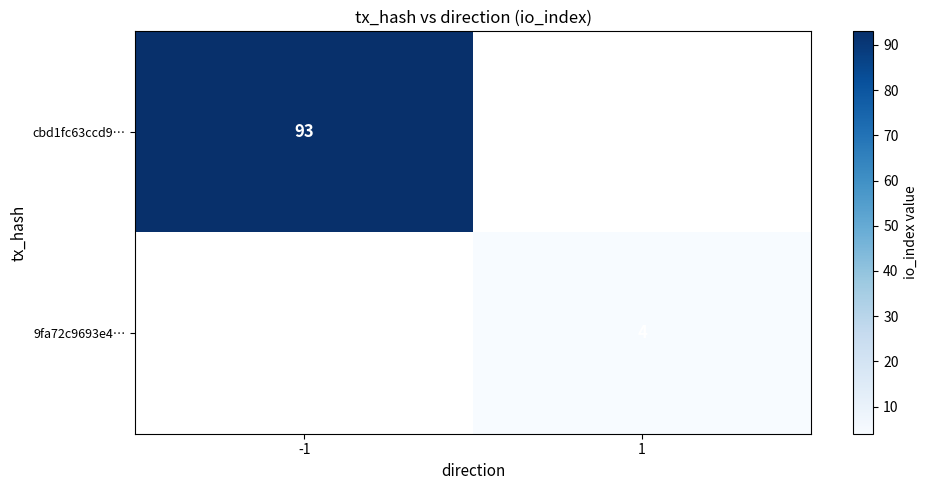

The cbd1fc63ccd9… series shows 93 at -1. True or false?

True